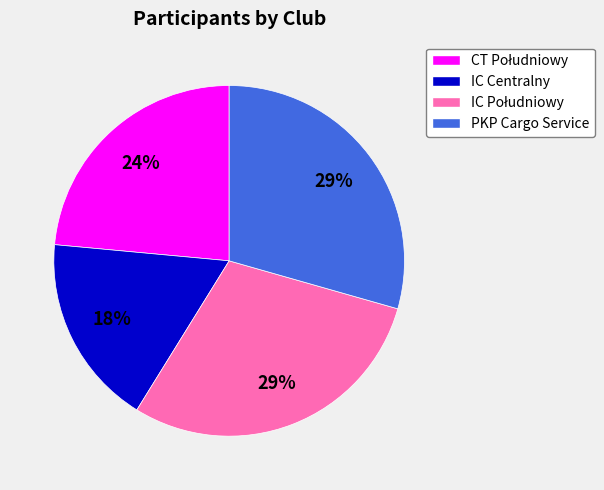

Is there a majority slice in this chart?

No